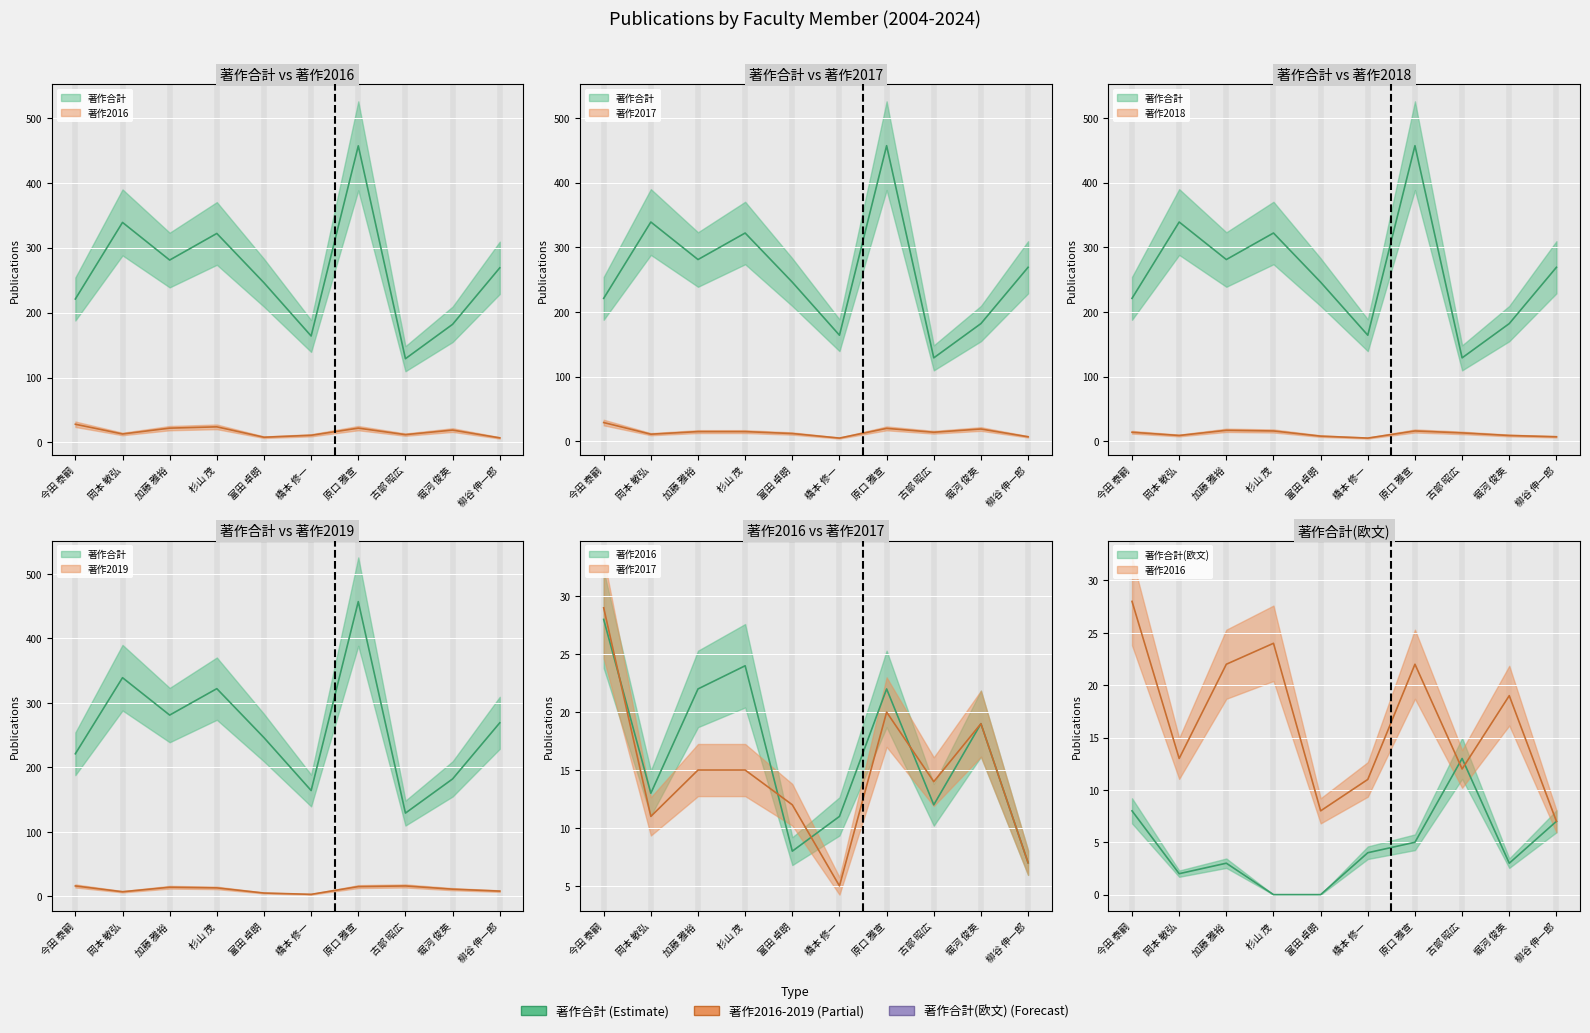

Rank the categories by 著作合計 value from highest to lowest.

原口 雅宣, 岡本 敏弘, 杉山 茂, 加藤 雅裕, 柳谷 伸一郎, 富田 卓朗, 今田 泰嗣, 堀河 俊英, 橋本 修一, 古部 昭広